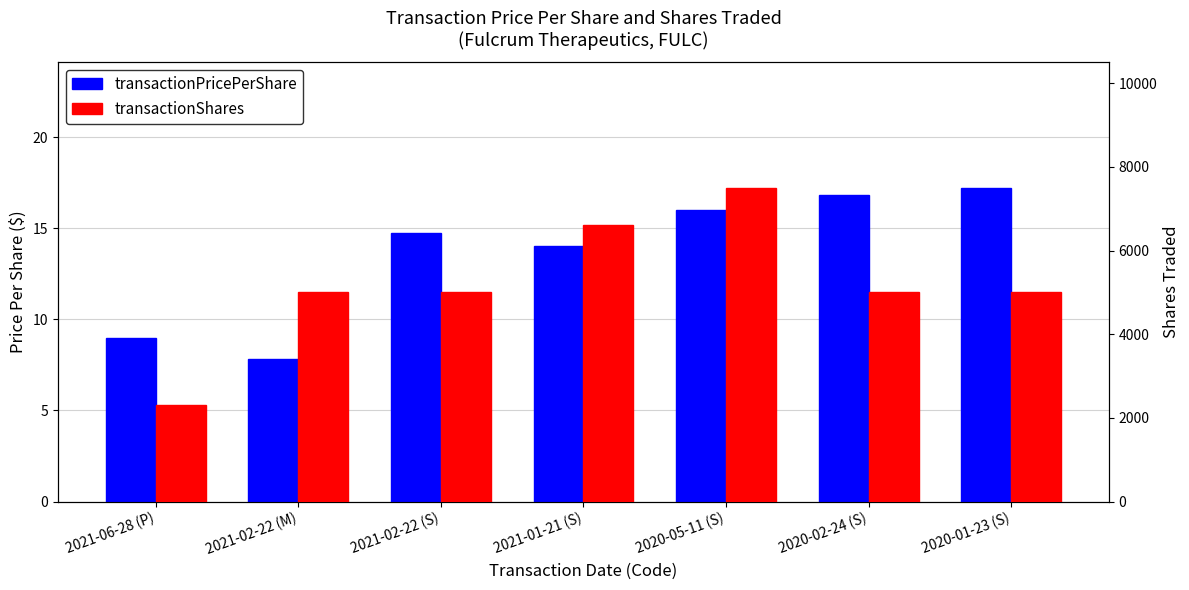

What is the difference between the highest and lowest values at 2021-02-22 (M)?

4992.2